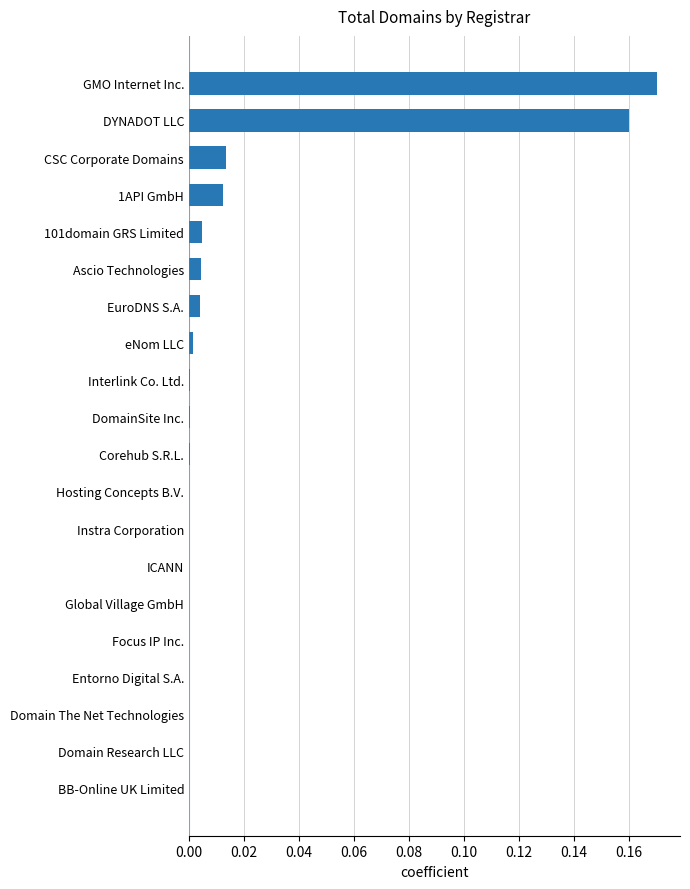

What is the change in value from BB-Online UK Limited to GMO Internet Inc.?

+0.2